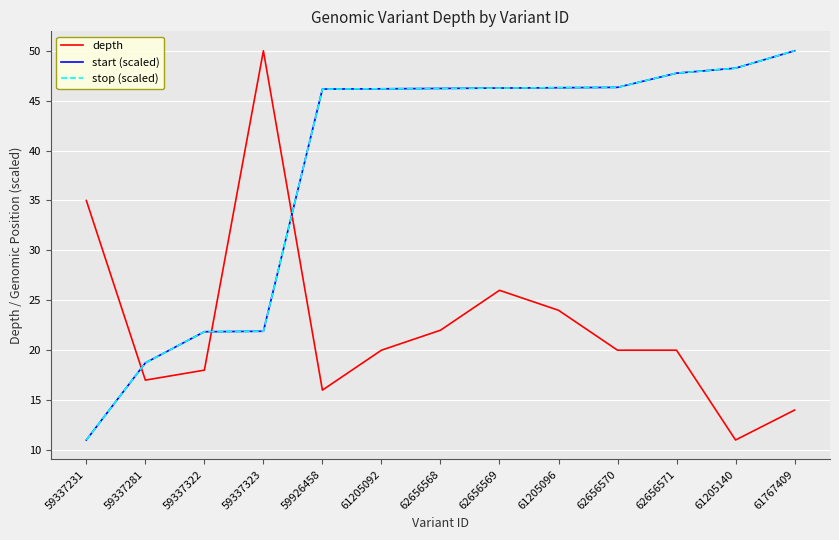

What is the highest value of the depth series?

50.0